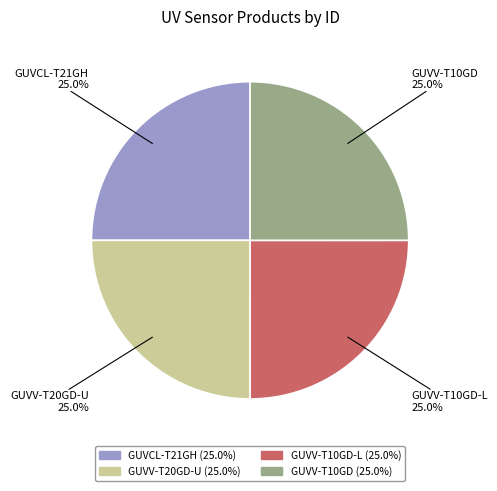

Approximately how many times larger is the value at GUVV-T10GD compared to GUVV-T20GD-U?

1.0